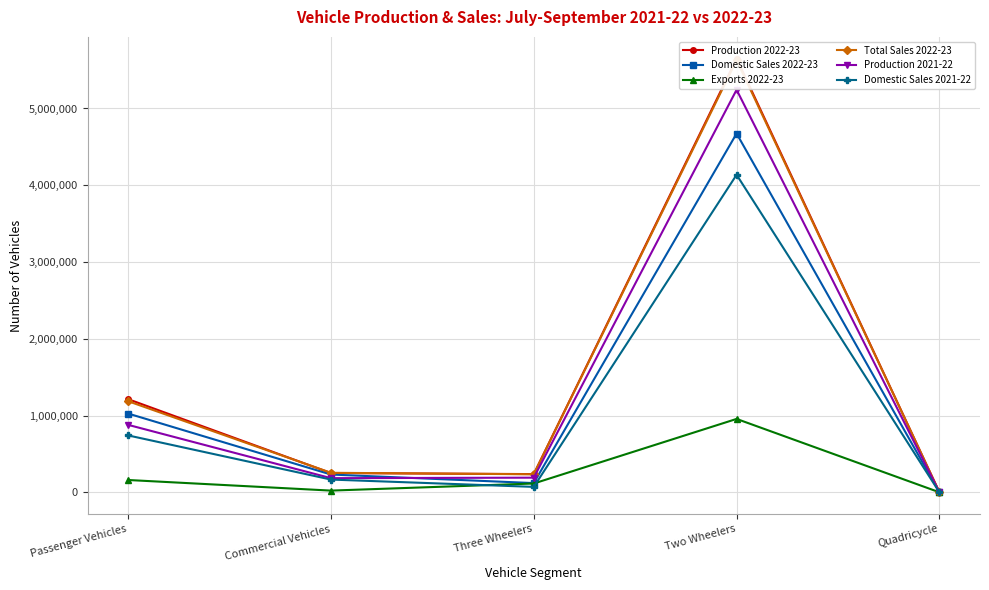

Reading left to right, list all the values displayed in this chart.

Production 2022-23: Passenger Vehicles=1213702	Commercial Vehicles=251218	Three Wheelers=237409	Two Wheelers=5650212	Quadricycle=498
Domestic Sales 2022-23: Passenger Vehicles=1026309	Commercial Vehicles=231880	Three Wheelers=120319	Two Wheelers=4673931	Quadricycle=189
Exports 2022-23: Passenger Vehicles=160590	Commercial Vehicles=22482	Three Wheelers=114889	Two Wheelers=956251	Quadricycle=348
Total Sales 2022-23: Passenger Vehicles=1186899	Commercial Vehicles=254362	Three Wheelers=235208	Two Wheelers=5630182	Quadricycle=537
Production 2021-22: Passenger Vehicles=878926	Commercial Vehicles=184503	Three Wheelers=190958	Two Wheelers=5243864	Quadricycle=1369
Domestic Sales 2021-22: Passenger Vehicles=741442	Commercial Vehicles=166251	Three Wheelers=70929	Two Wheelers=4136484	Quadricycle=6